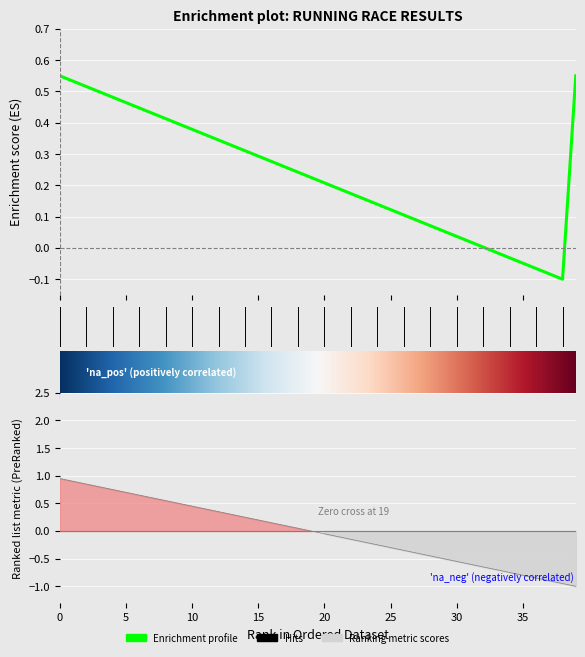

What is the value of the Pos point at the 9th from the left?

0.6